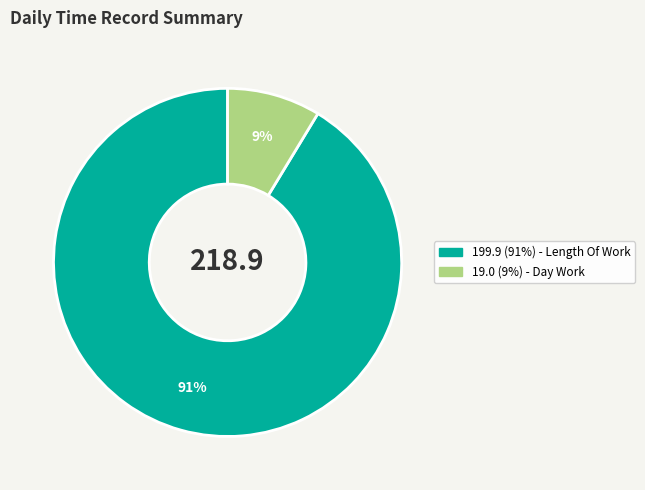

To the nearest percent, what is the average slice percentage?

50%